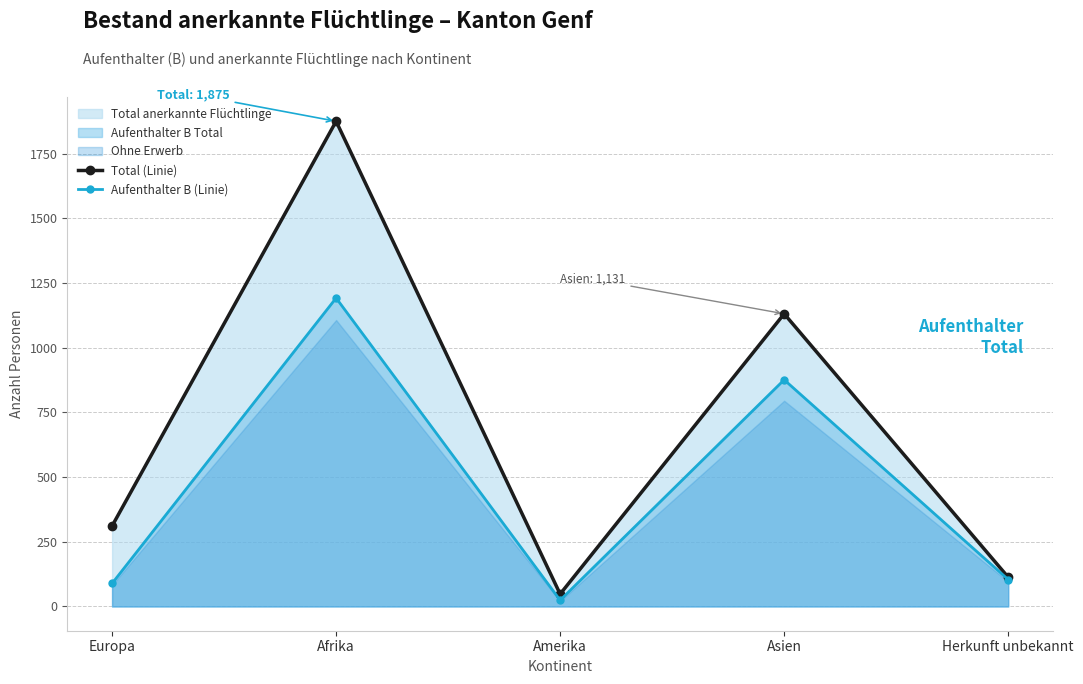

True or false: Aufenthalter B (Linie) has a value of 104 at Herkunft unbekannt.

True